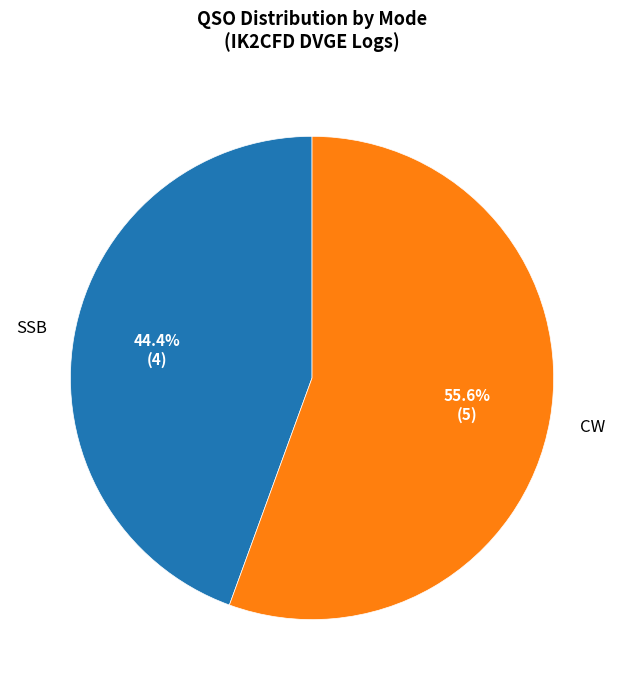

Is there any slice that represents more than half of the pie?

Yes